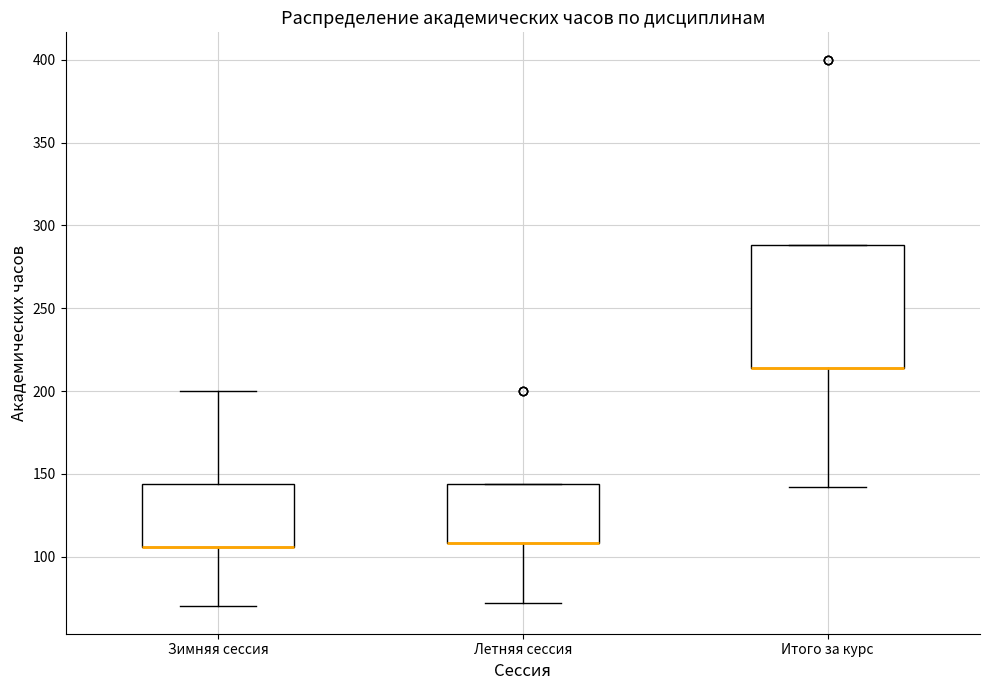

Comparing the boxes themselves (not the whiskers), which one is the tallest?

Итого за курс